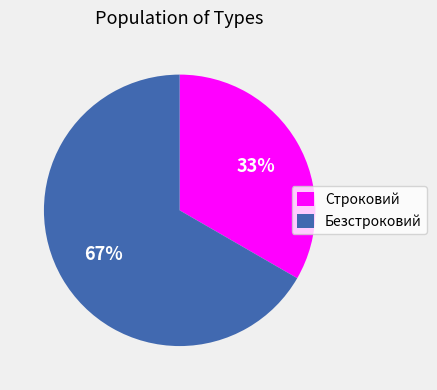

To the nearest percent, what is the combined percentage of Безстроковий and Строковий?

100%